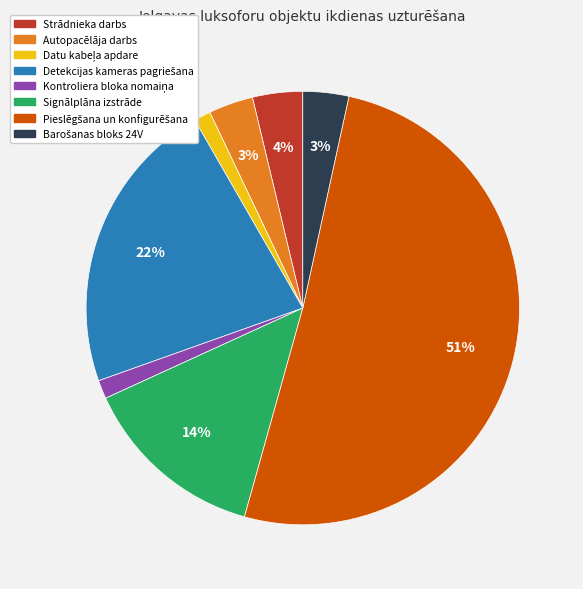

Does any single category account for the majority?

Yes